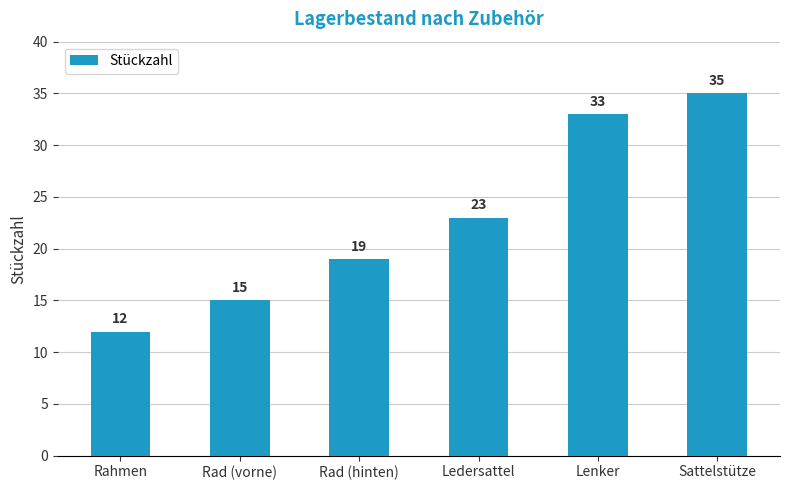

Reading right to left, what are all the values shown in this chart?

Sattelstütze=35	Lenker=33	Ledersattel=23	Rad (hinten)=19	Rad (vorne)=15	Rahmen=12